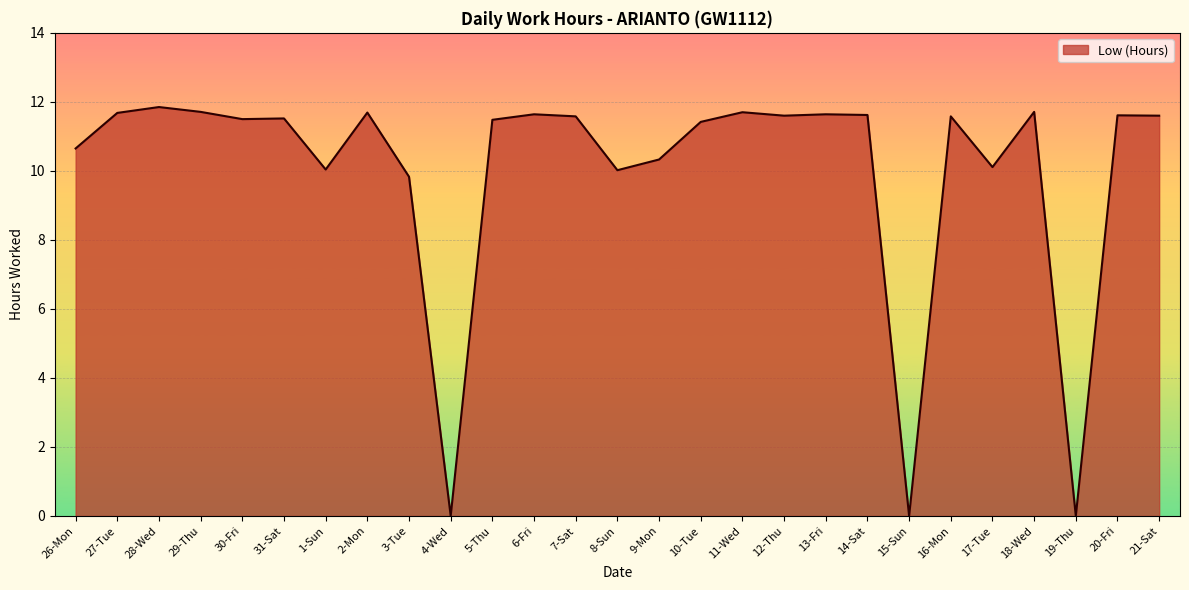

What position from the left is 31-Sat?

6